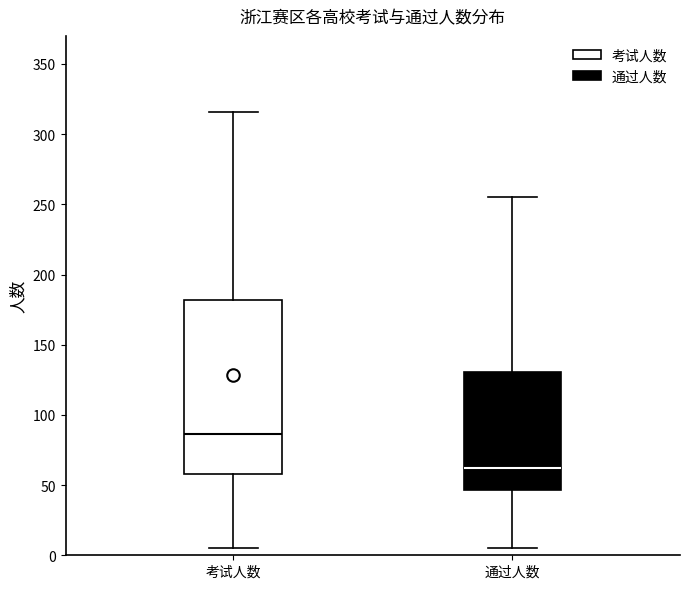

Reading left to right, transcribe this box plot: for each box, give where its median line is, the range the box spans, and where its two whiskers end, as read against the y-axis. The values are not printed on the chart, so give them approximately, as read against the axis.

考试人数: median 85, box 60 to 180, whiskers 5 to 315
通过人数: median 60, box 45 to 130, whiskers 5 to 255